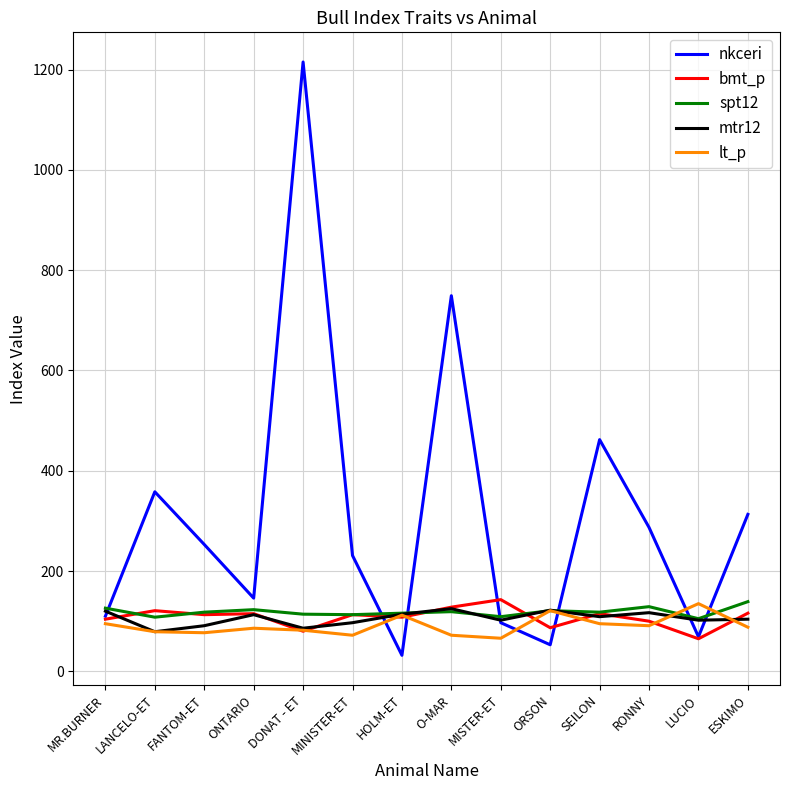

How many intersections are there between nkceri and lt_p?

6